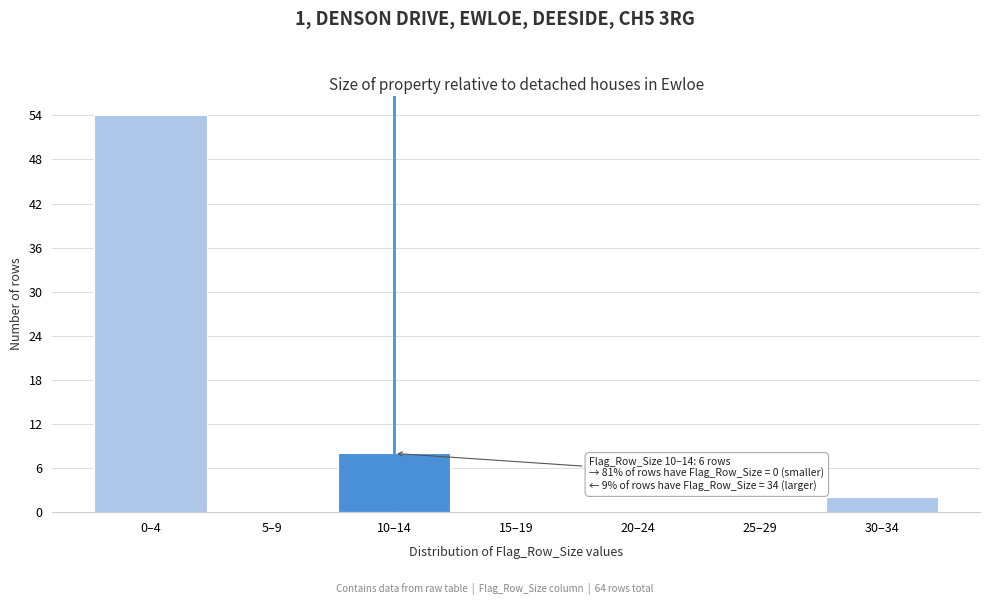

Reading left to right, what are all the values shown in this chart?

0–4=54	5–9=0	10–14=8	15–19=0	20–24=0	25–29=0	30–34=2